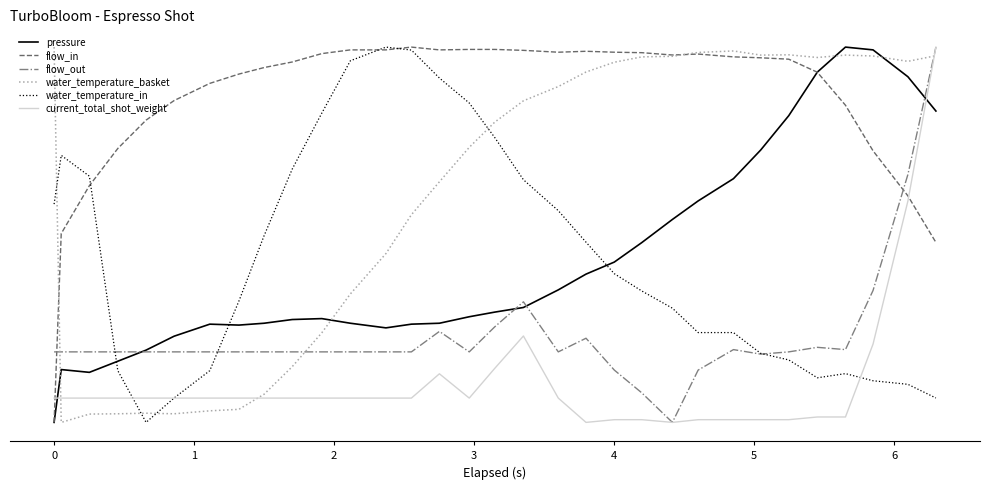

What are all the series names shown in the legend?

pressure, flow_in, flow_out, water_temperature_basket, water_temperature_in, current_total_shot_weight